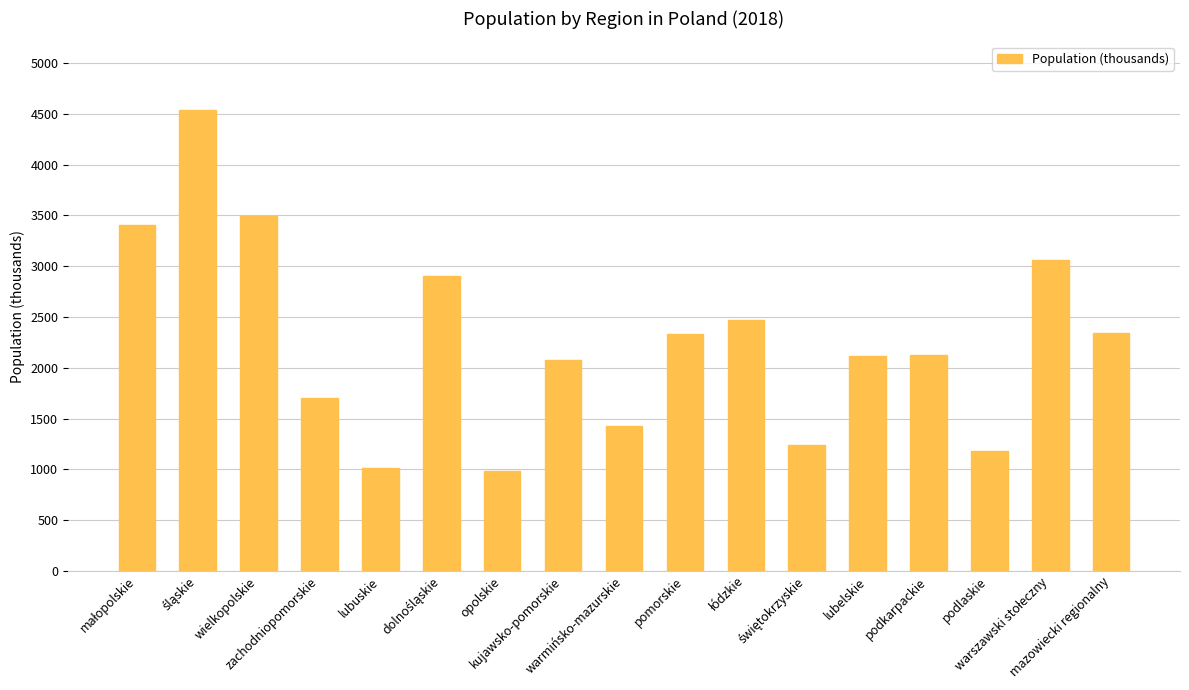

What is the difference between the maximum and minimum values?

3547.1